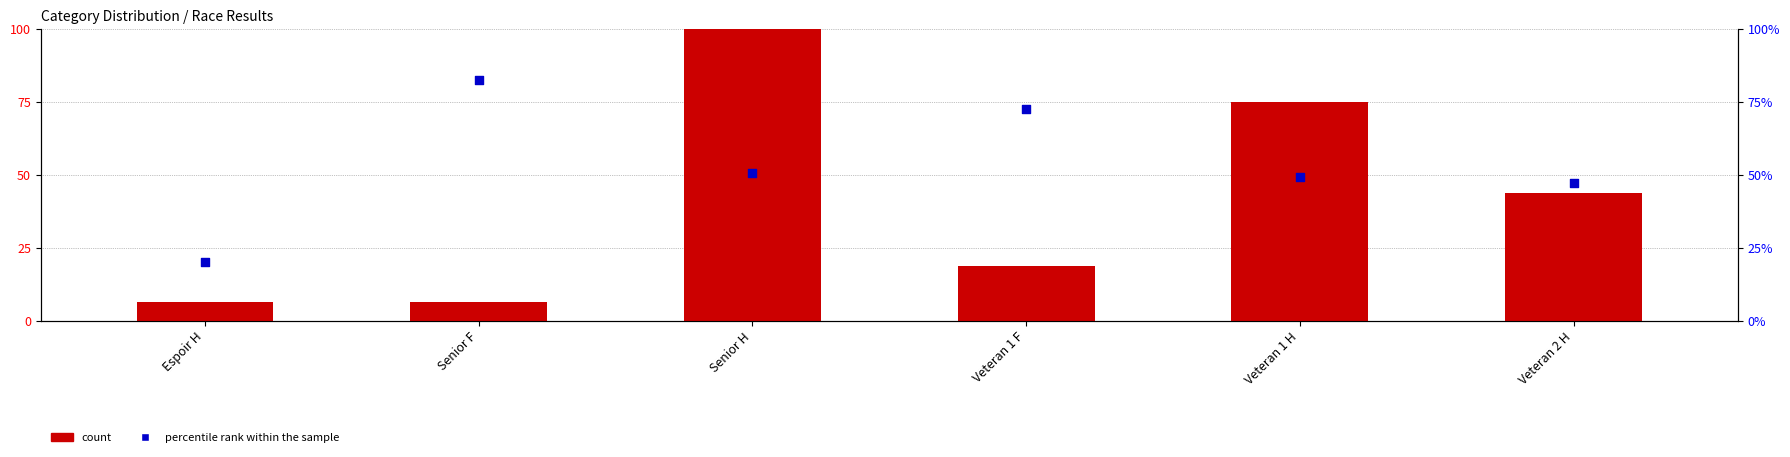

Which series contains the lowest Y value?

count